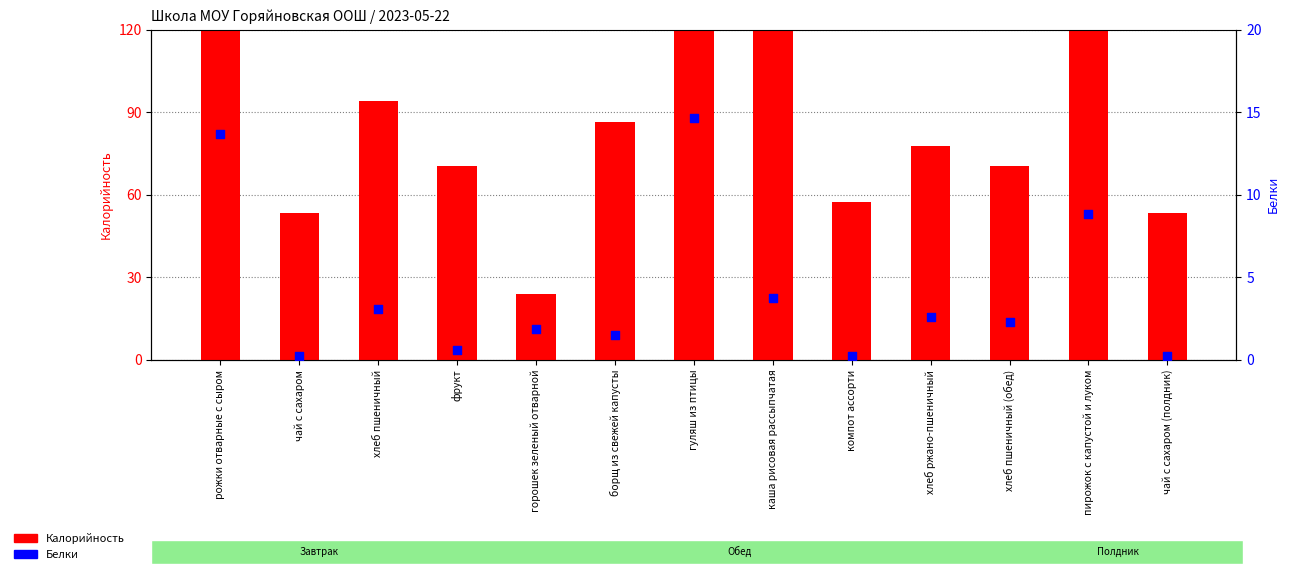

Which series has the largest Y range (max minus min)?

Калорийность